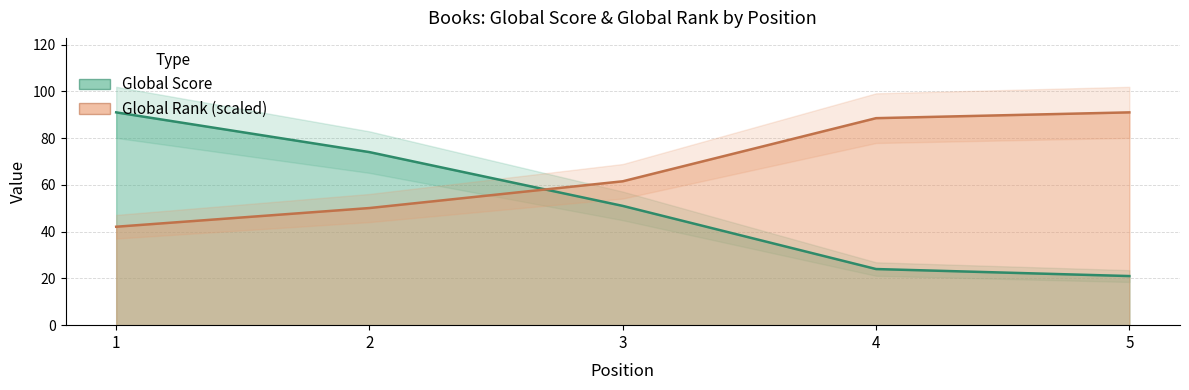

Where does the Global Rank series first go above 61?

3